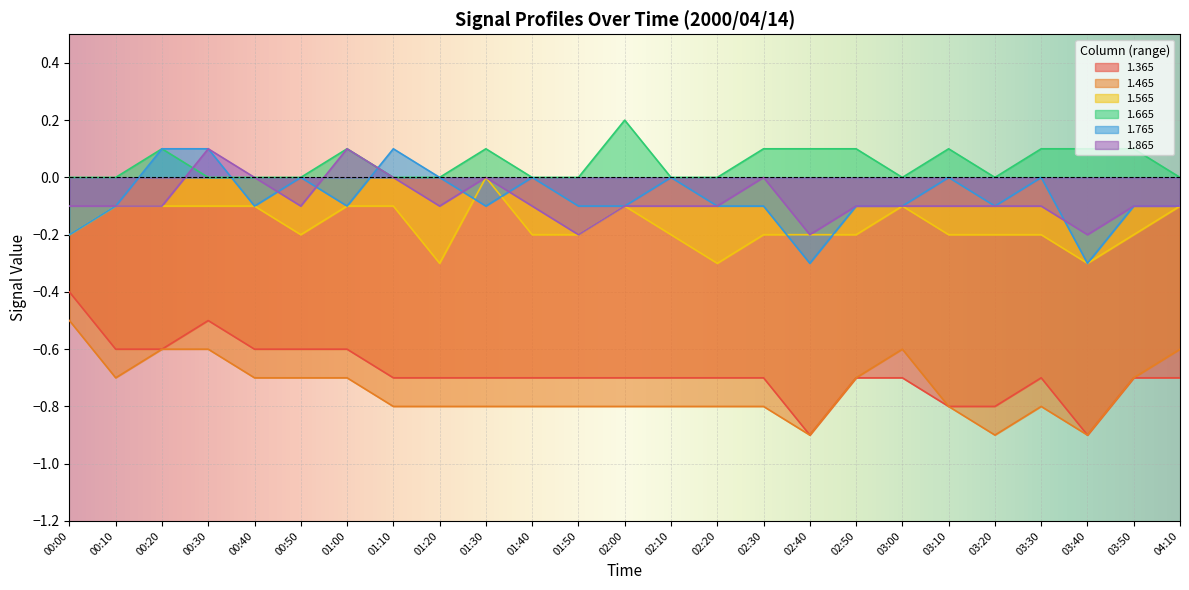

Count the number of data series in this chart.

6